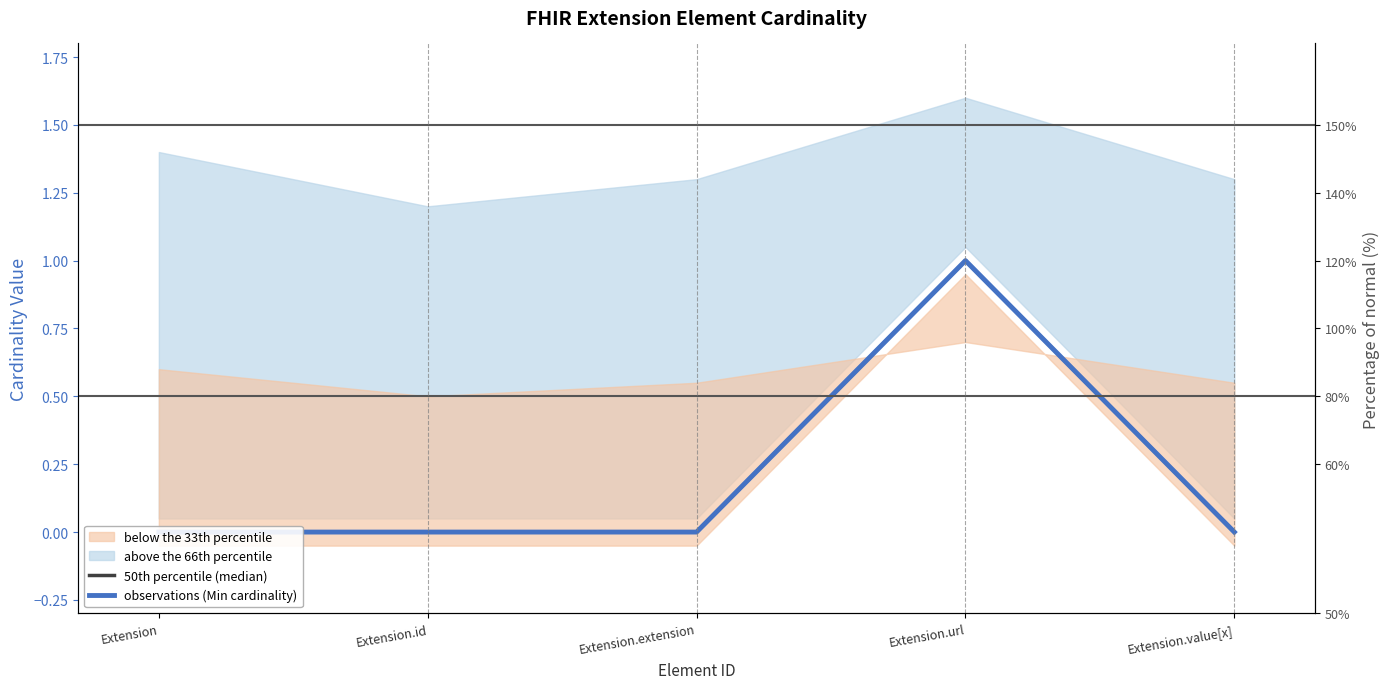

Reading left to right, list all the values displayed in this chart.

50th percentile (median): 0	0	0	1	0
observations (Min cardinality): 0	0	0	1	0